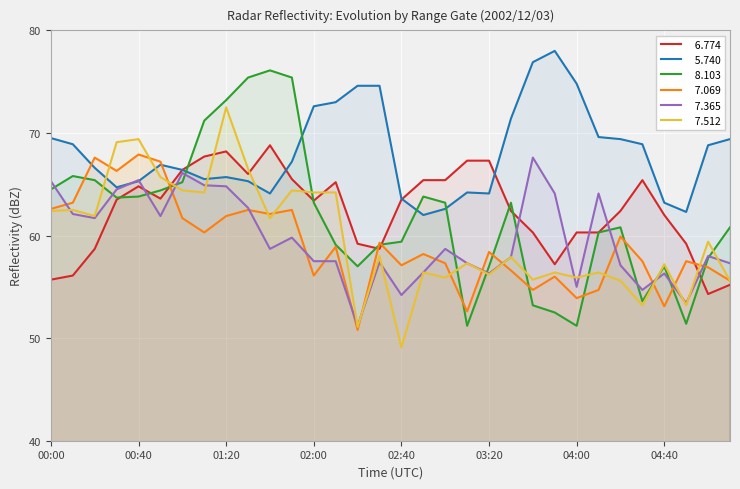

Where do   7.512 and   5.740 first cross each other?

00:20 and 00:30